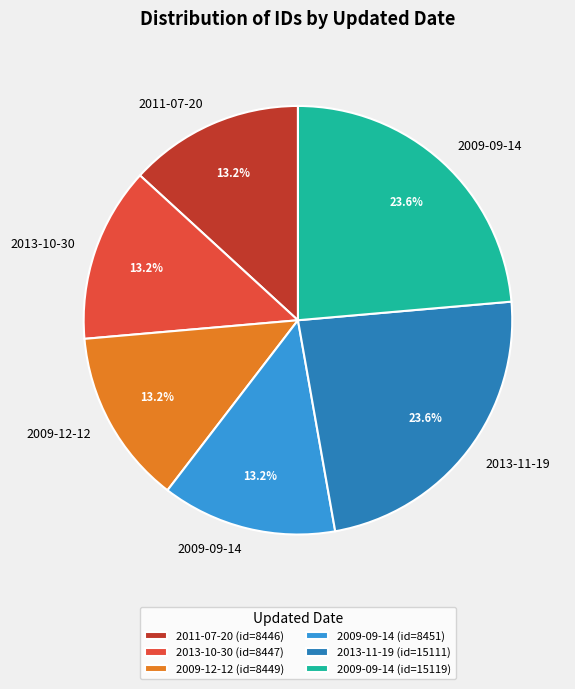

What portion of the pie excludes 2009-09-14 (id=8451)?

86.8%